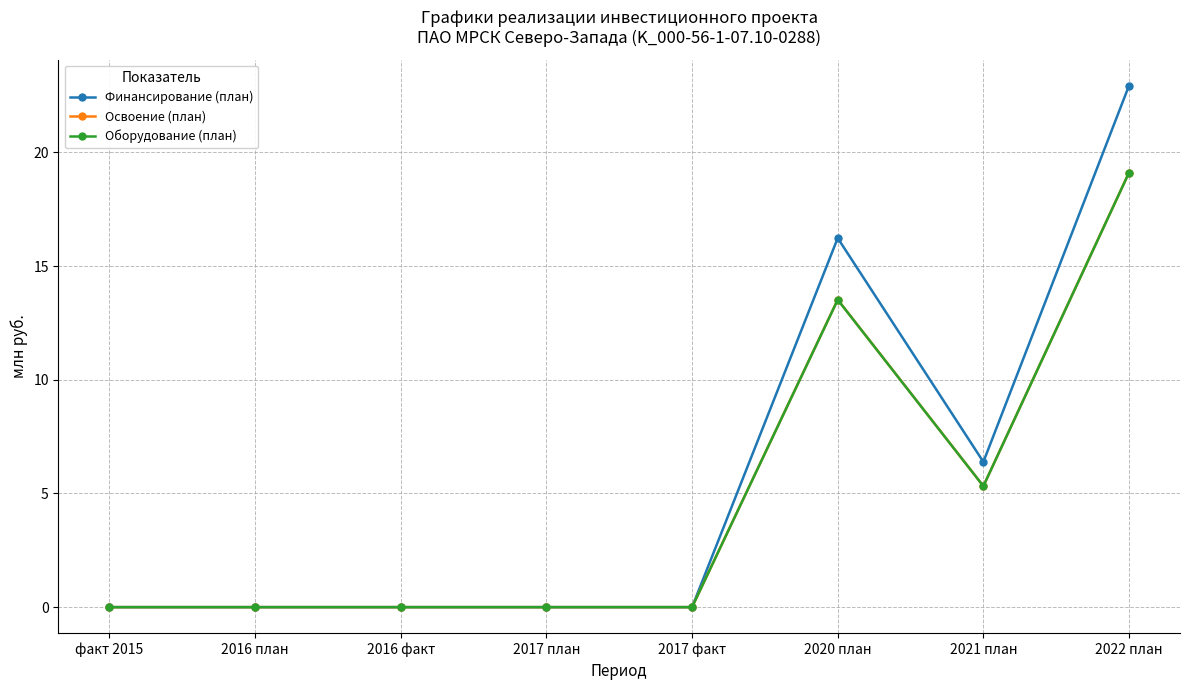

What is the label of the 3rd point from the left?

2016 факт